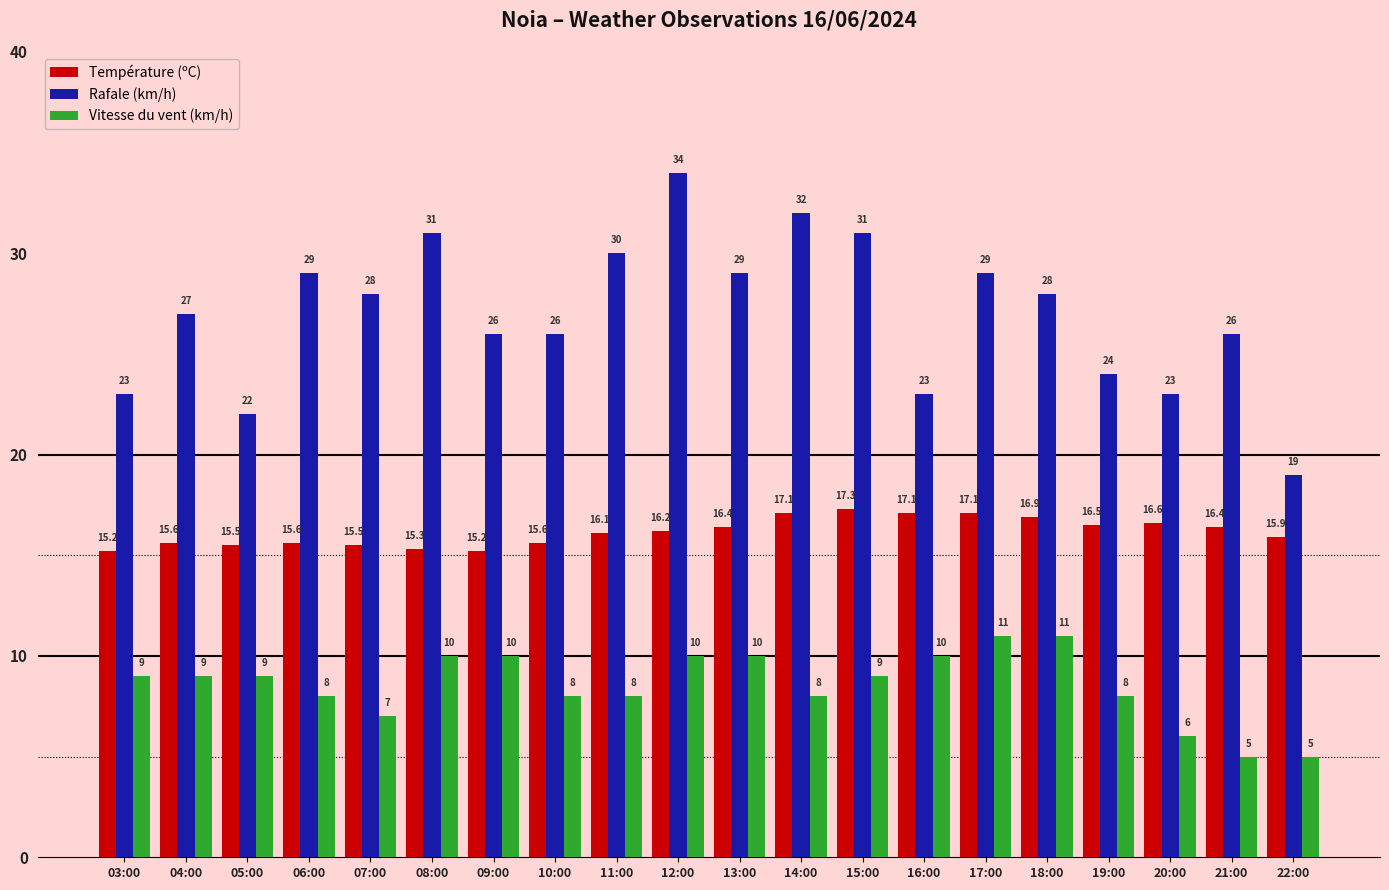

Rank the series at 13:00 from lowest to highest value.

Vitesse du vent (km/h), Température (ºC), Rafale (km/h)